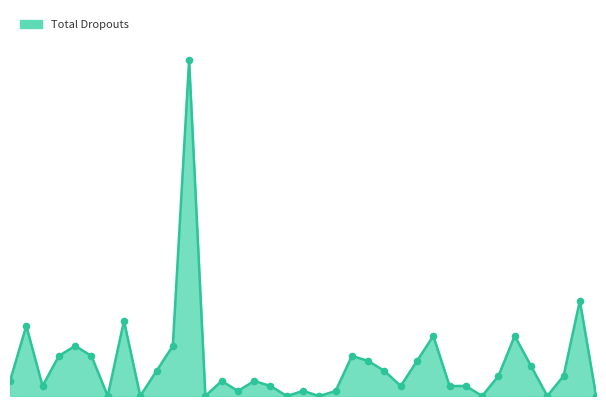

Does the chart have visible grid lines?

No